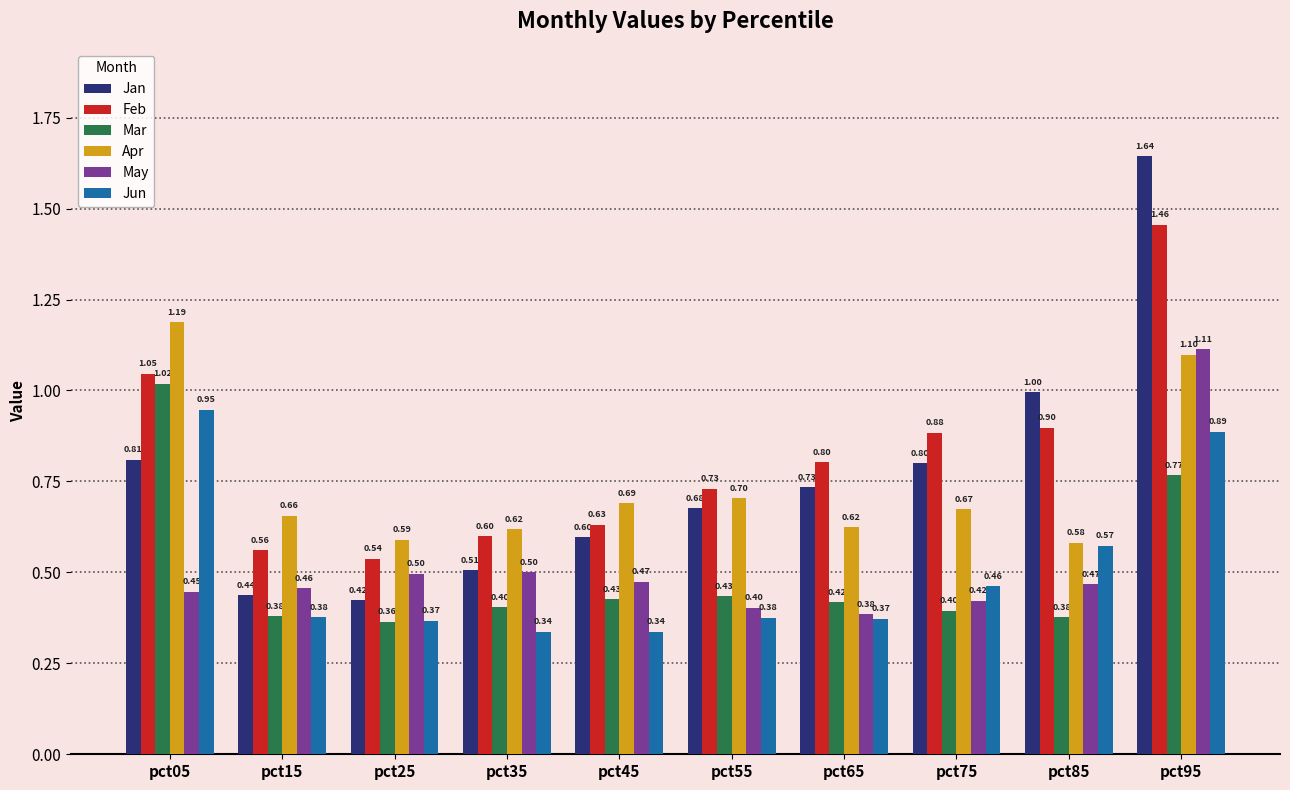

Which category has the highest value in the Mar series?

pct05